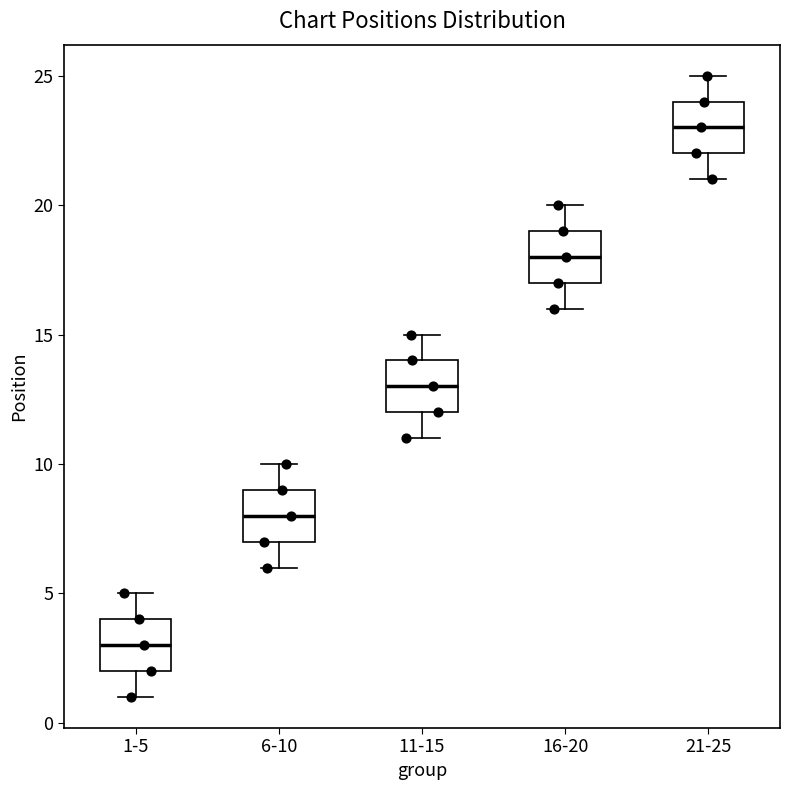

Which box has the lowest median line?

1-5